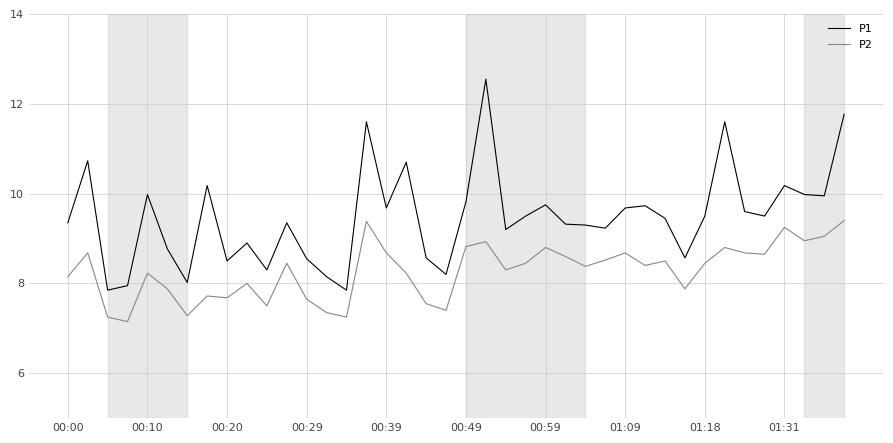

True or false: P1 and P2 intersect in this chart.

False